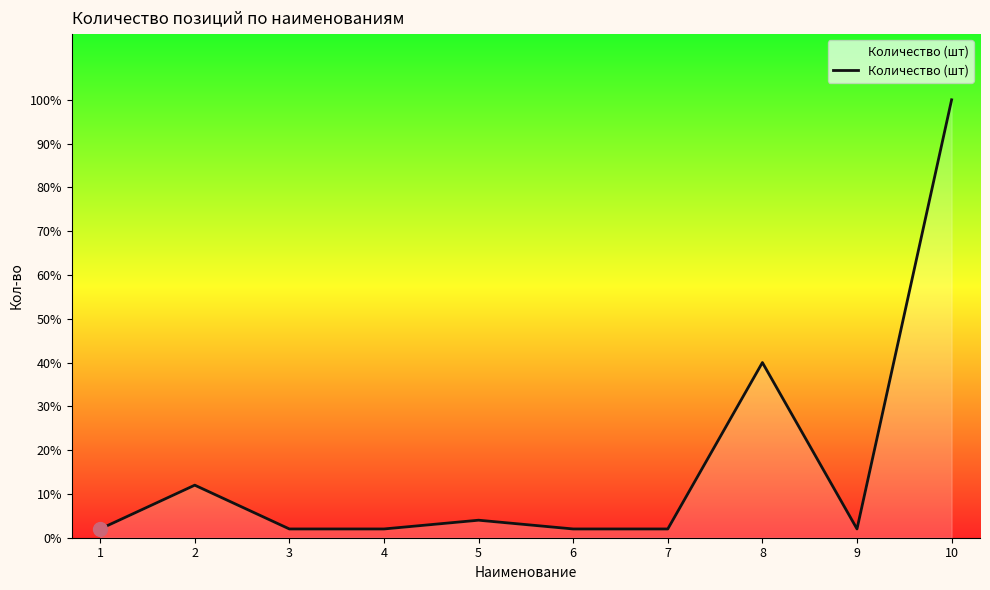

Between 8 and 6, which is larger?

8